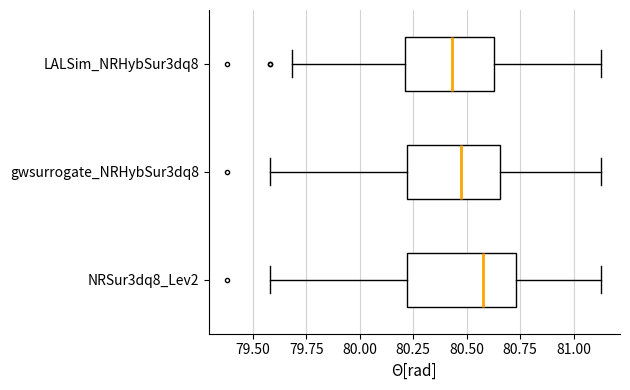

Where does the median line of the box for gwsurrogate_NRHybSur3dq8 sit on the x-axis? The values are not printed on the chart, so give them approximately, as read against the axis.

80.50